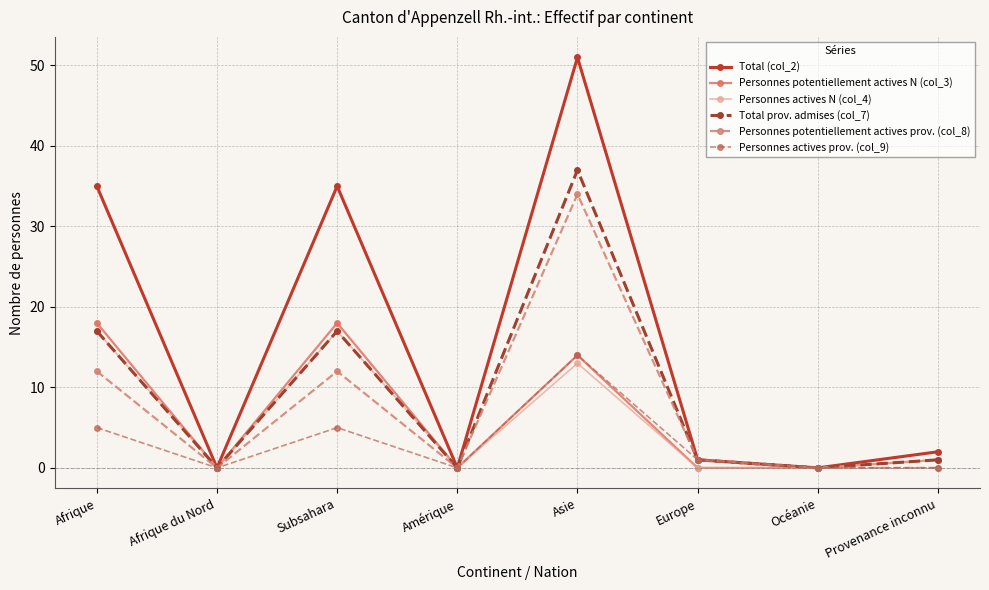

The value of Personnes potentiellement actives prov. (col_8) at Amérique is 0. True or false?

True